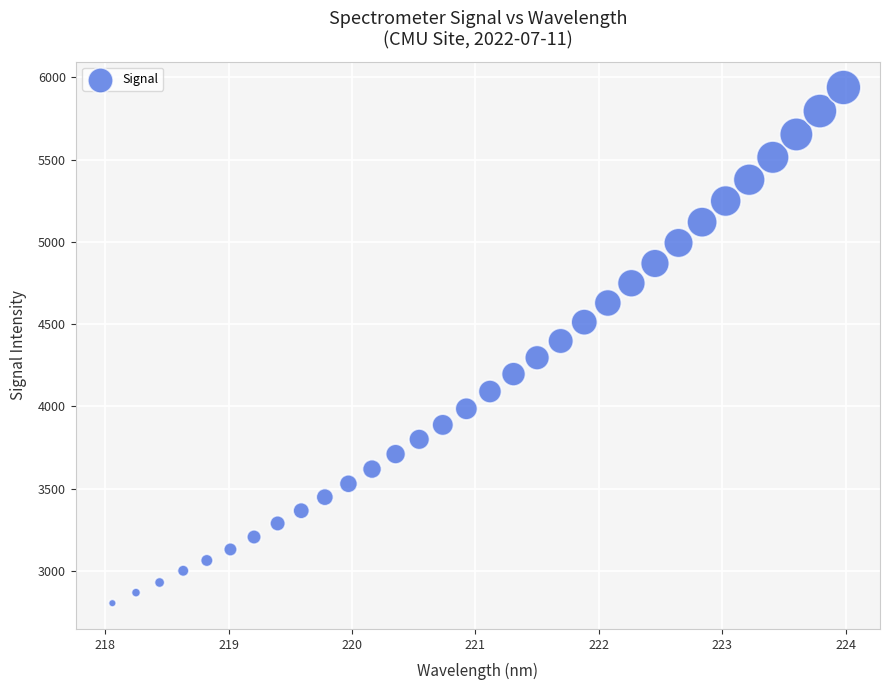

What is the range of Y values (max minus min)?

3134.5